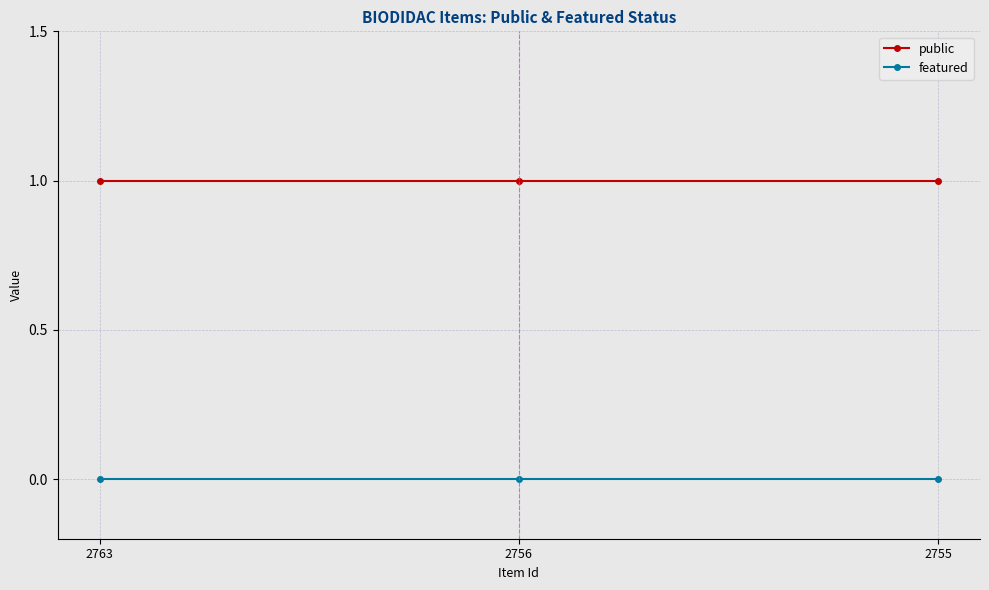

What is the average value of the public series?

1